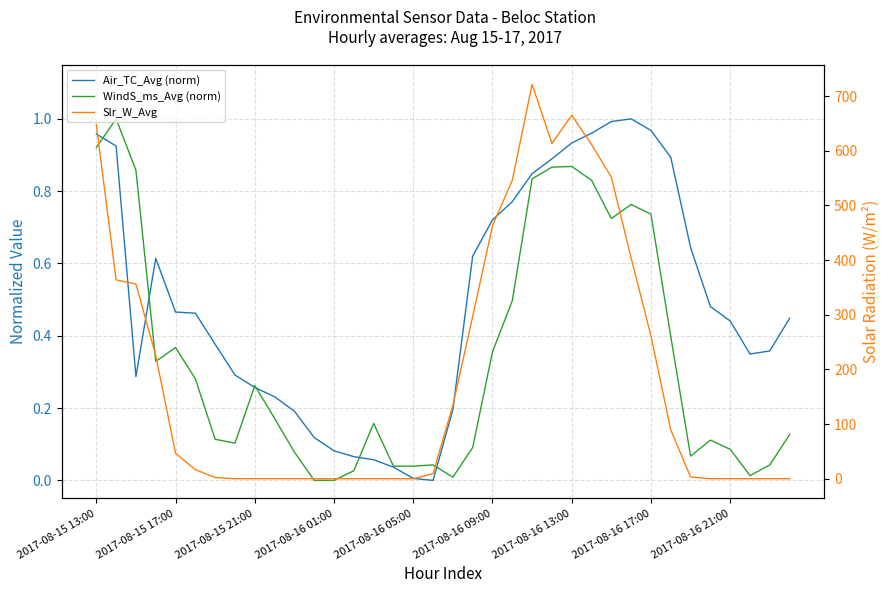

Which series has the widest spread of values?

Slr_W_Avg